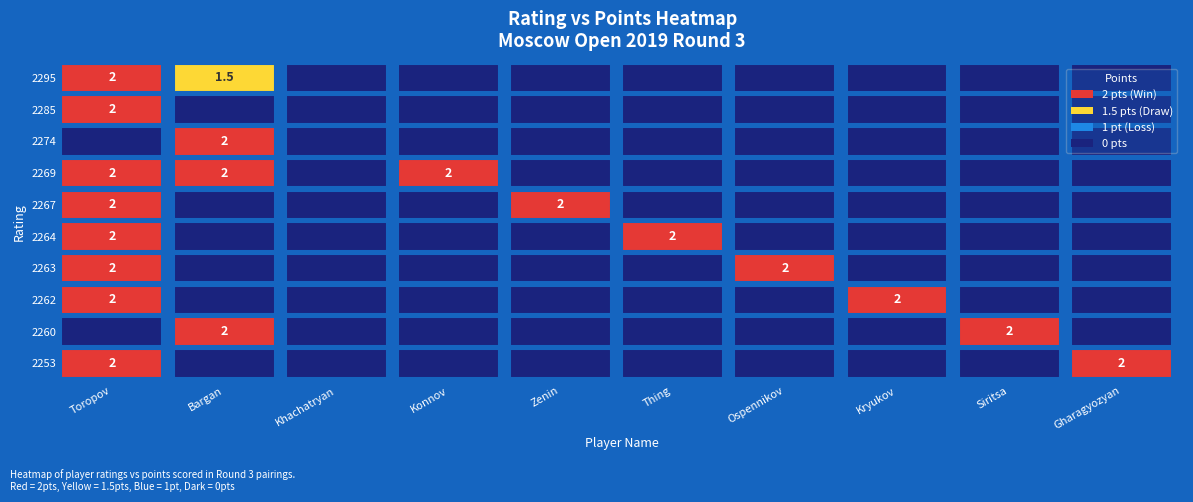

Reading left to right, extract all data points from this chart.

2295: 0=2.0	1=1.5	2=0.0	3=0.0	4=0.0	5=0.0	6=0.0	7=0.0	8=0.0	9=0.0
2285: 0=2.0	1=0.0	2=0.0	3=0.0	4=0.0	5=0.0	6=0.0	7=0.0	8=0.0	9=0.0
2274: 0=0.0	1=2.0	2=0.0	3=0.0	4=0.0	5=0.0	6=0.0	7=0.0	8=0.0	9=0.0
2269: 0=2.0	1=2.0	2=0.0	3=2.0	4=0.0	5=0.0	6=0.0	7=0.0	8=0.0	9=0.0
2267: 0=2.0	1=0.0	2=0.0	3=0.0	4=2.0	5=0.0	6=0.0	7=0.0	8=0.0	9=0.0
2264: 0=2.0	1=0.0	2=0.0	3=0.0	4=0.0	5=2.0	6=0.0	7=0.0	8=0.0	9=0.0
2263: 0=2.0	1=0.0	2=0.0	3=0.0	4=0.0	5=0.0	6=2.0	7=0.0	8=0.0	9=0.0
2262: 0=2.0	1=0.0	2=0.0	3=0.0	4=0.0	5=0.0	6=0.0	7=2.0	8=0.0	9=0.0
2260: 0=0.0	1=2.0	2=0.0	3=0.0	4=0.0	5=0.0	6=0.0	7=0.0	8=2.0	9=0.0
2253: 0=2.0	1=0.0	2=0.0	3=0.0	4=0.0	5=0.0	6=0.0	7=0.0	8=0.0	9=2.0